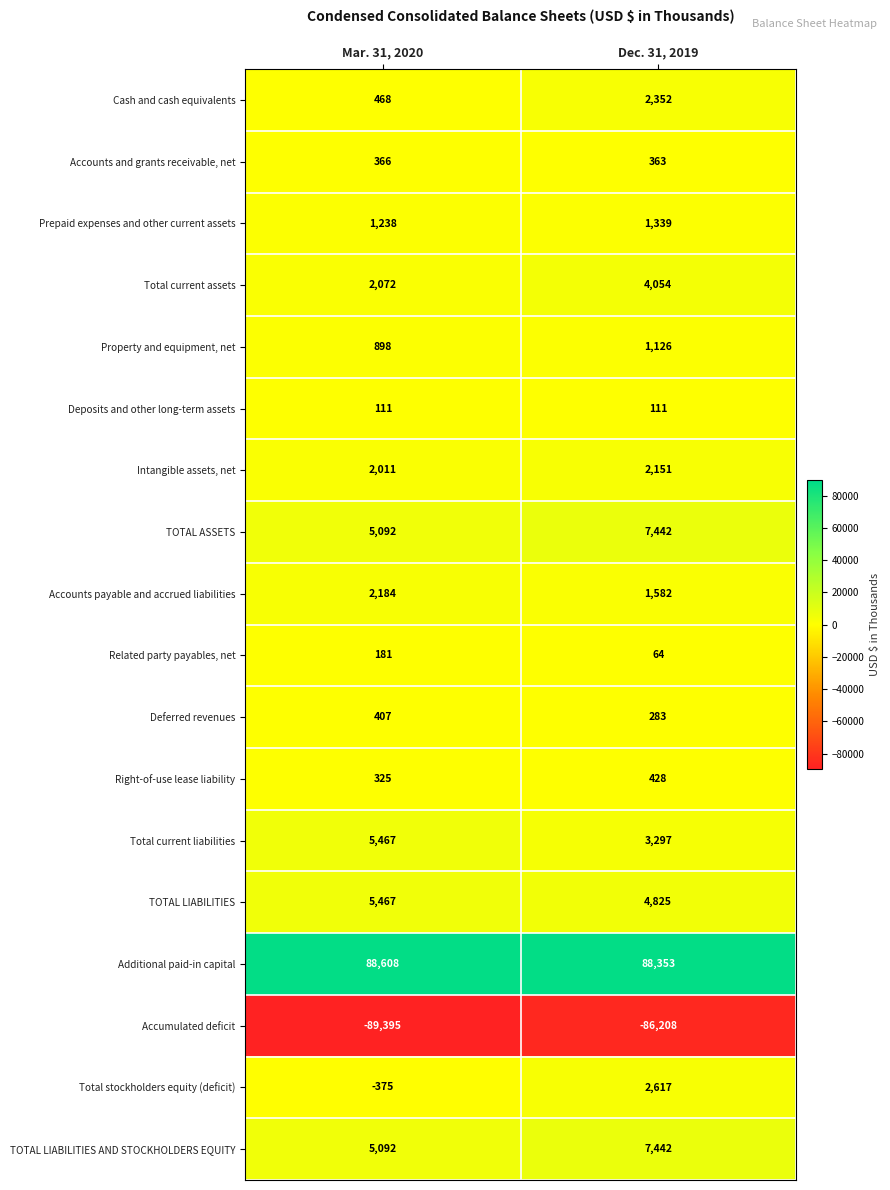

How many categories are shown in the chart?

2